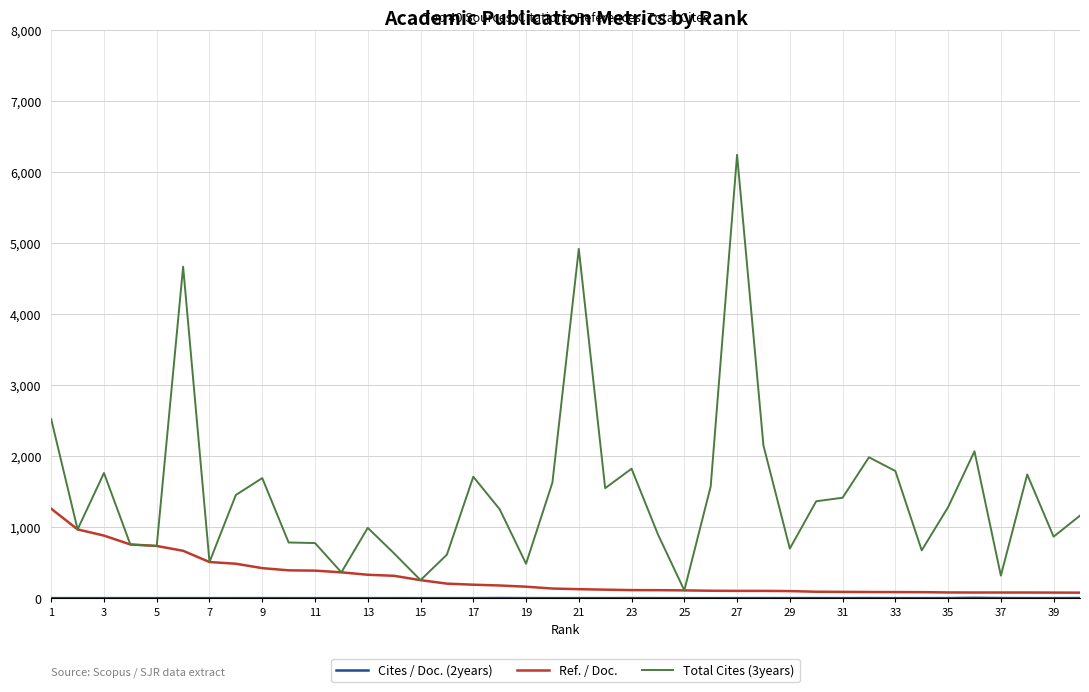

Which series has the largest total across all categories?

Total Cites (3years)